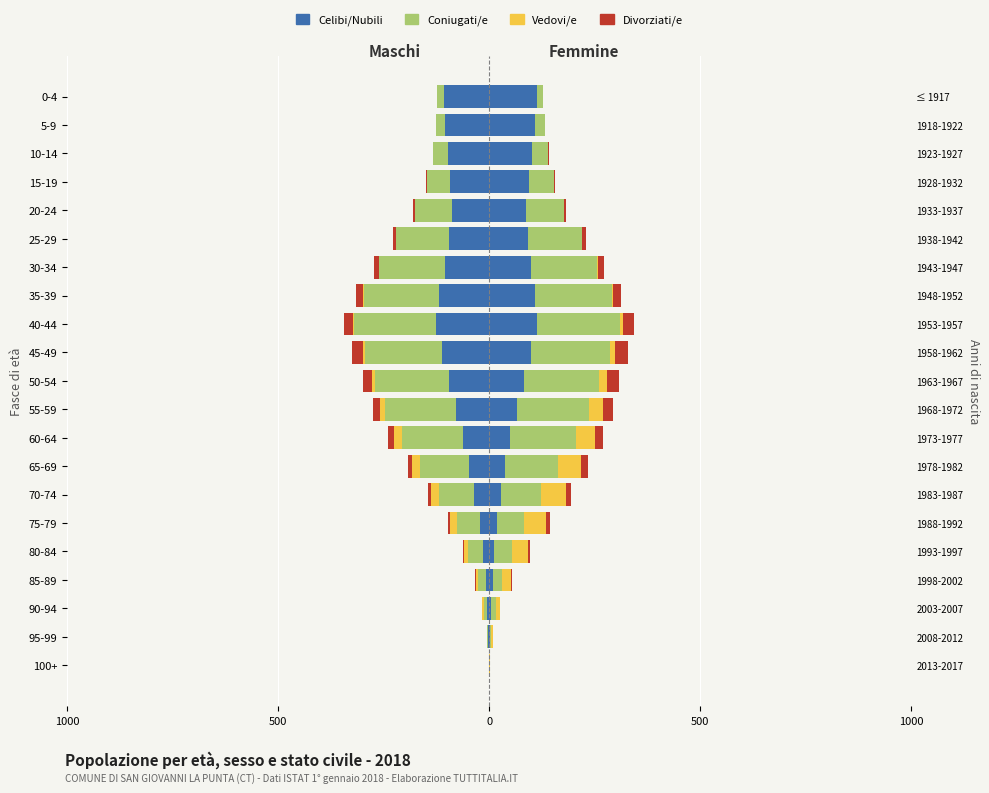

The value of Divorziati/e at 60-64 is -14. True or false?

True